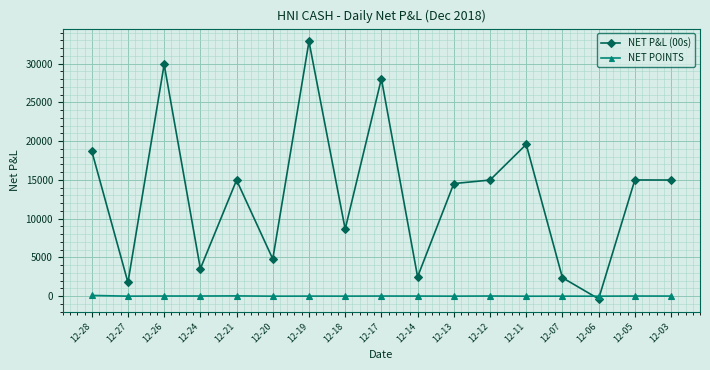

Count the number of categories in the chart.

17